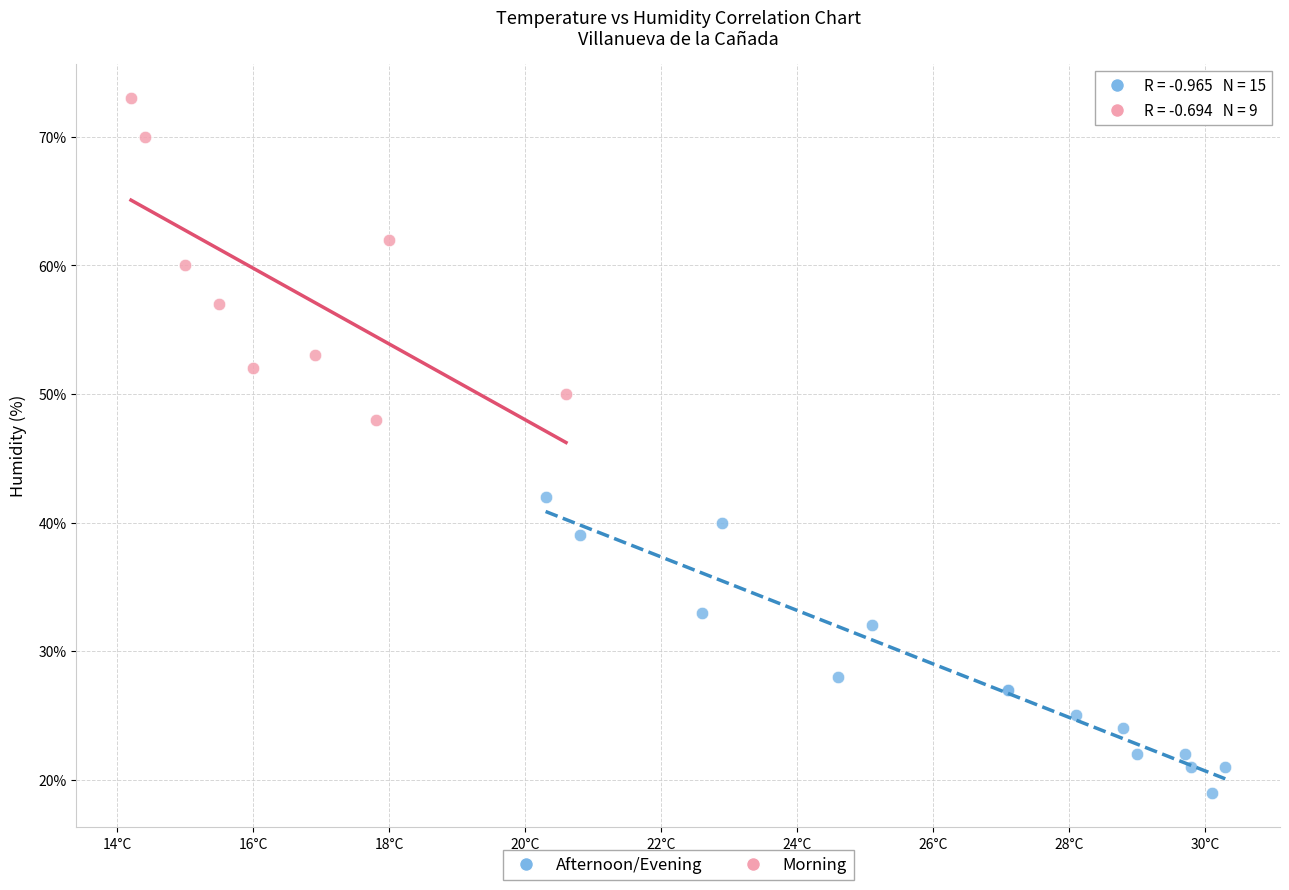

Which series contains the highest Y value?

Morning